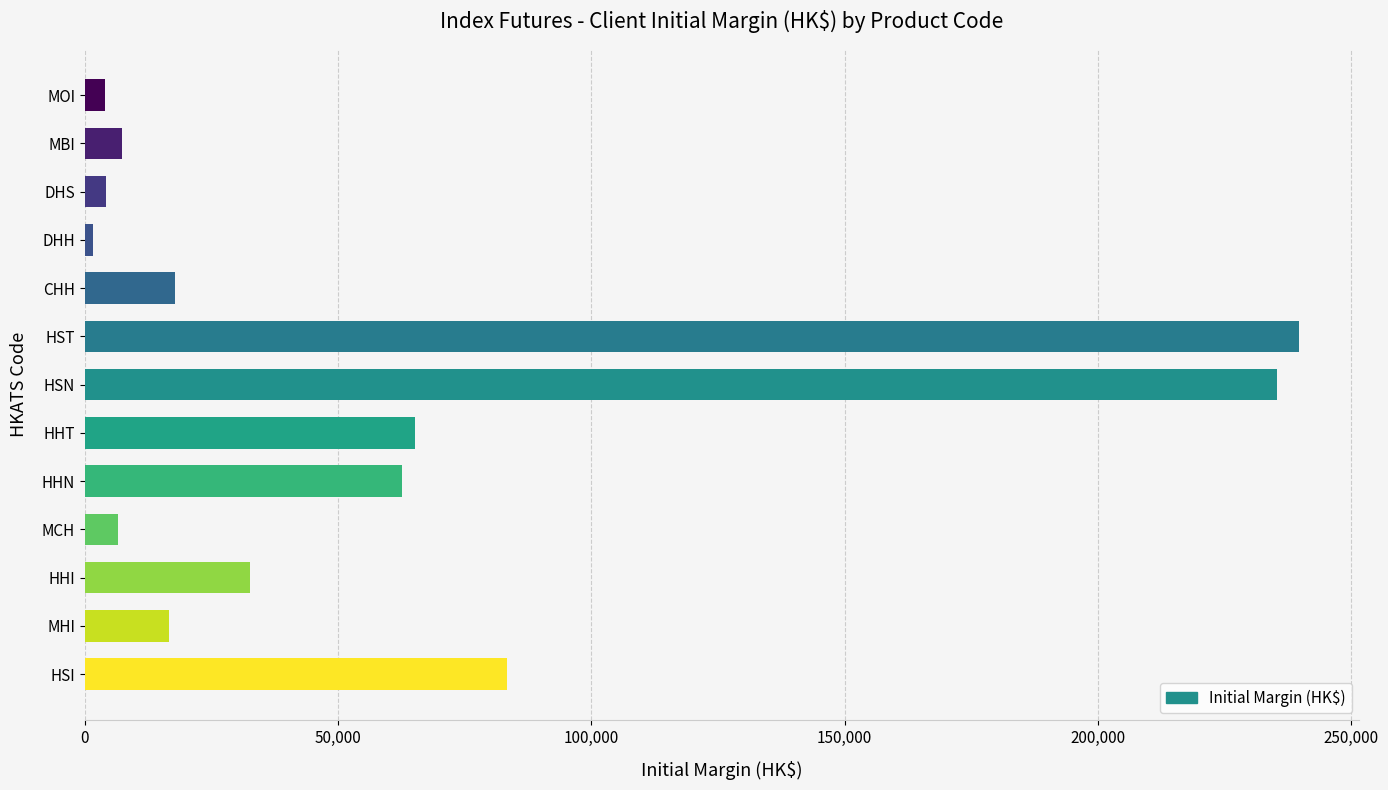

Approximately how many times larger is the value at HSN compared to MCH?

36.2